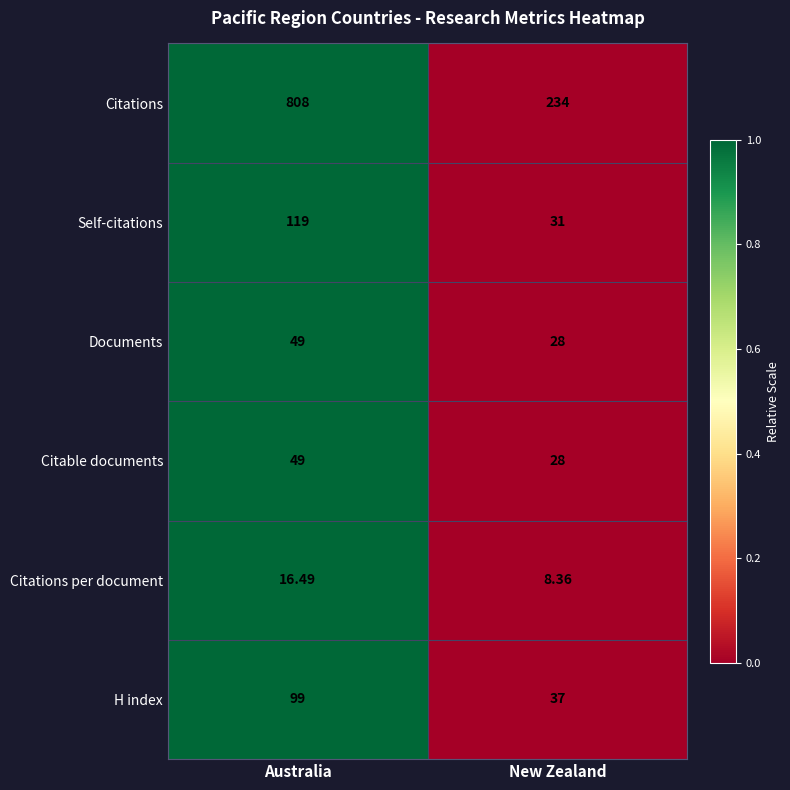

At which category is the sum across all series the highest?

Australia